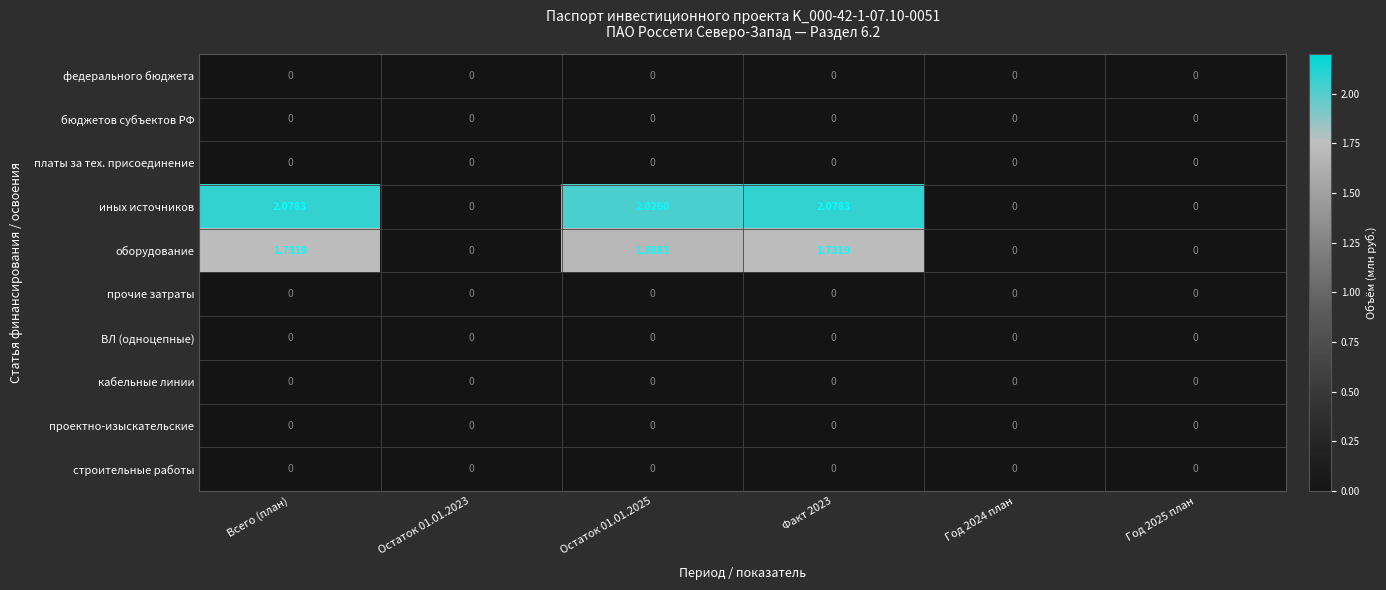

Which series has the largest total across all categories?

иных источников